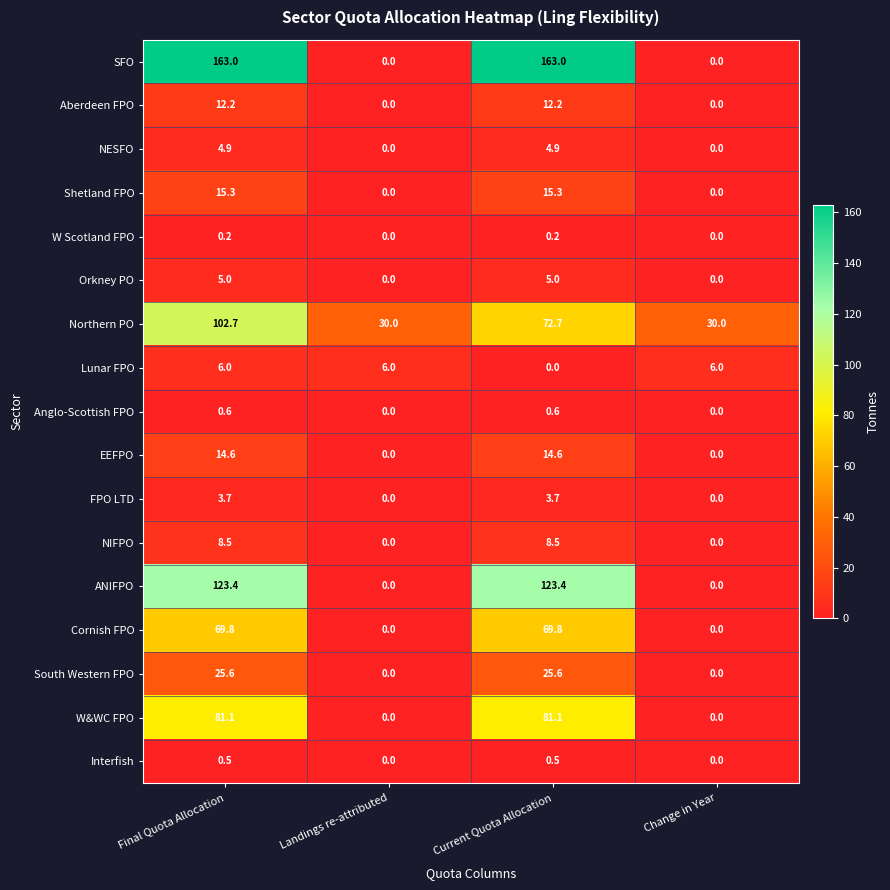

The value of Interfish at Landings re-attributed is 0.0. True or false?

True